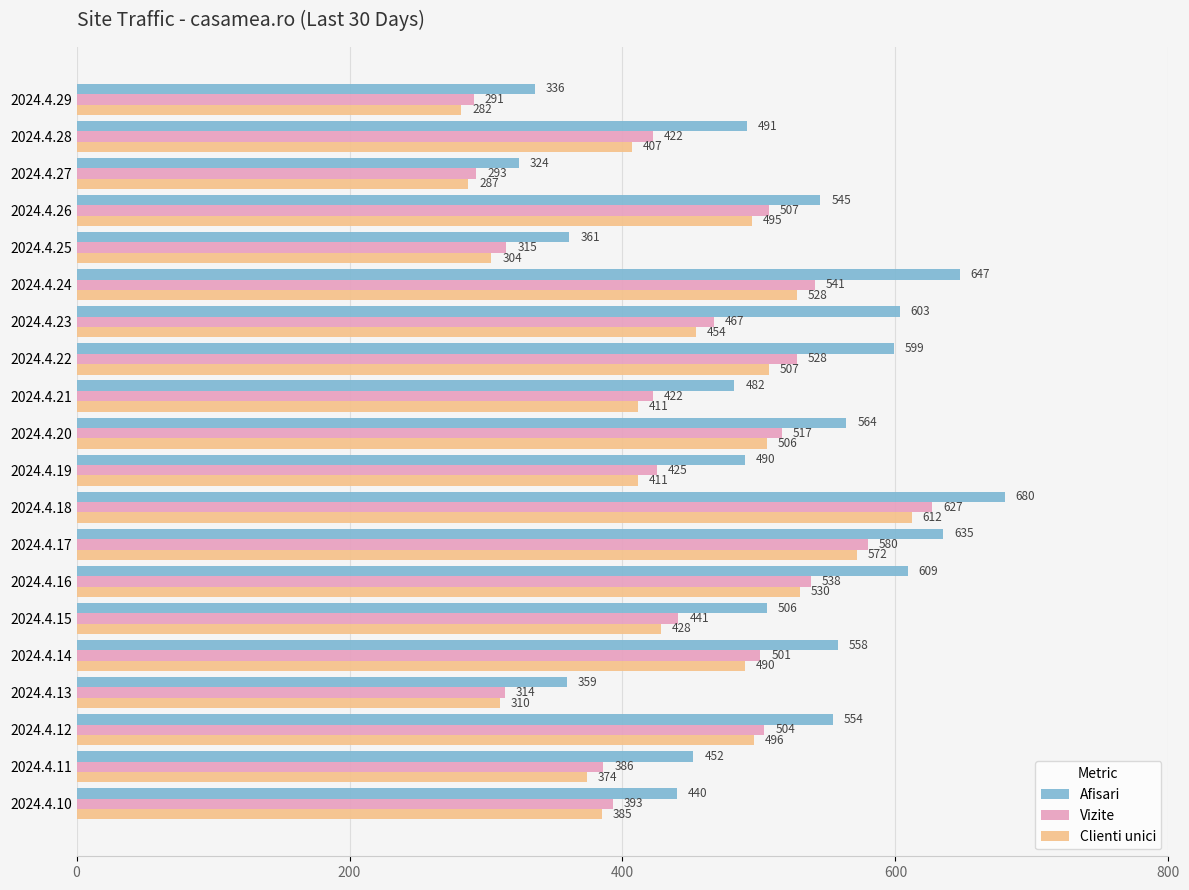

What is the sum of all Vizite values?

9012